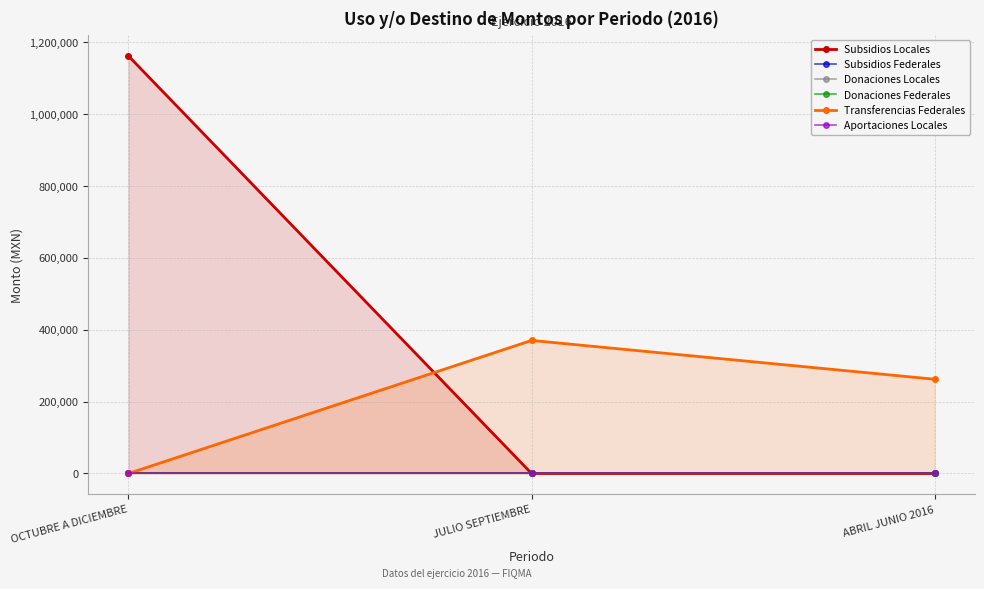

Reading left to right, what are all the values shown in this chart?

Subsidios Locales: 1162160.0	0.0	0.0
Subsidios Federales: 0.0	0.0	0.0
Donaciones Locales: 0.0	0.0	0.0
Donaciones Federales: 0.0	0.0	0.0
Transferencias Federales: 0.0	370369.0	262319.2
Aportaciones Locales: 0.0	0.0	0.0